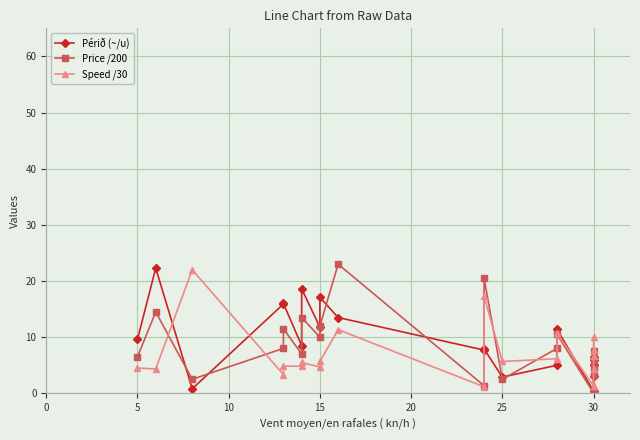

Rank the series by their maximum value, from highest to lowest.

Price /200, Périð (~/u), Speed /30